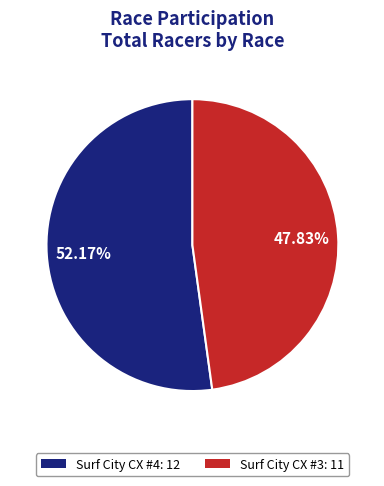

What is the smallest slice in the pie chart?

Surf City CX #3